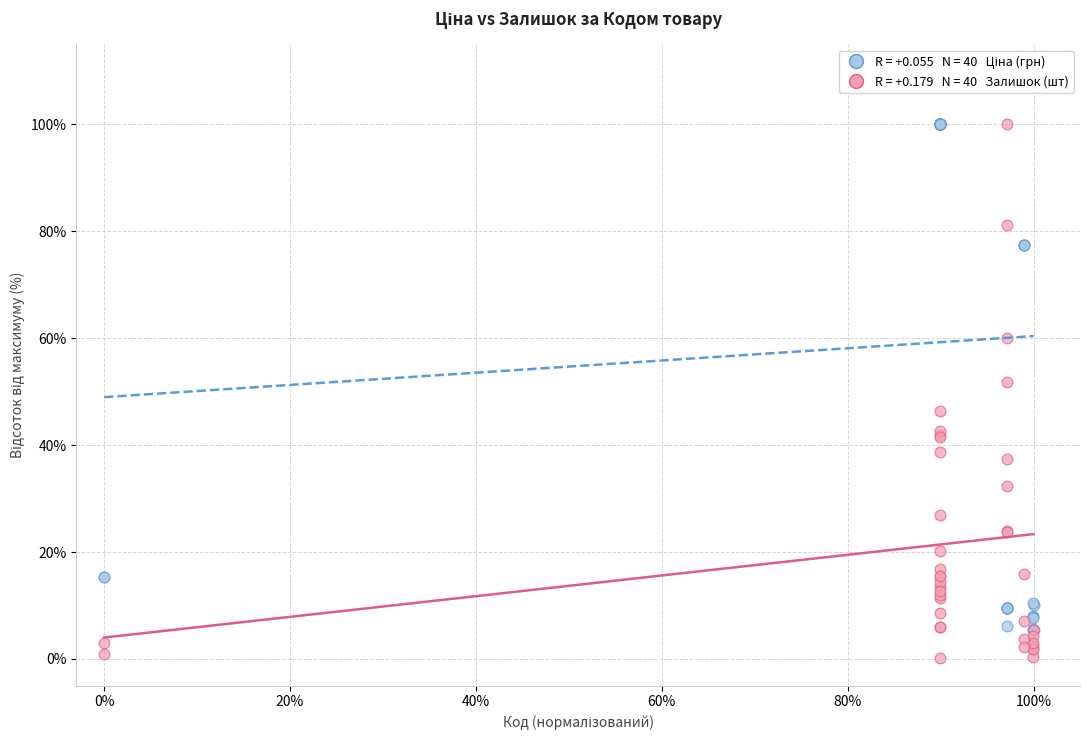

Across all series, what Y value is closest to 50?

51.8